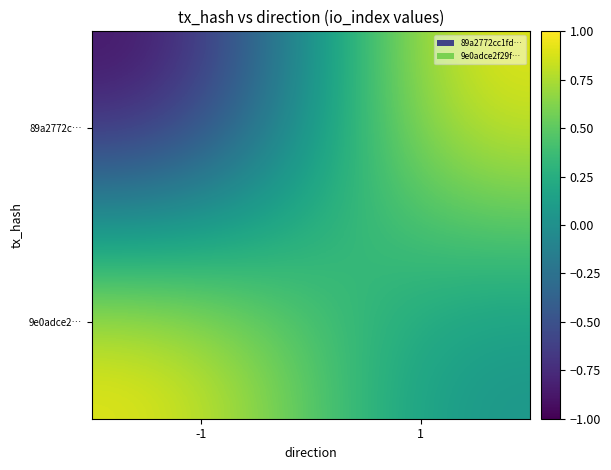

Count the number of categories in the chart.

2